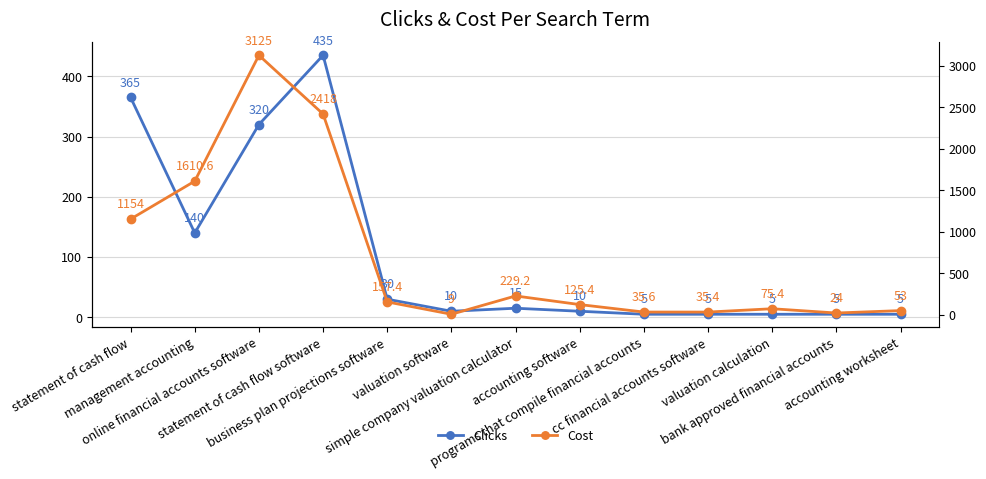

How many intersections are there between Clicks and Cost?

2